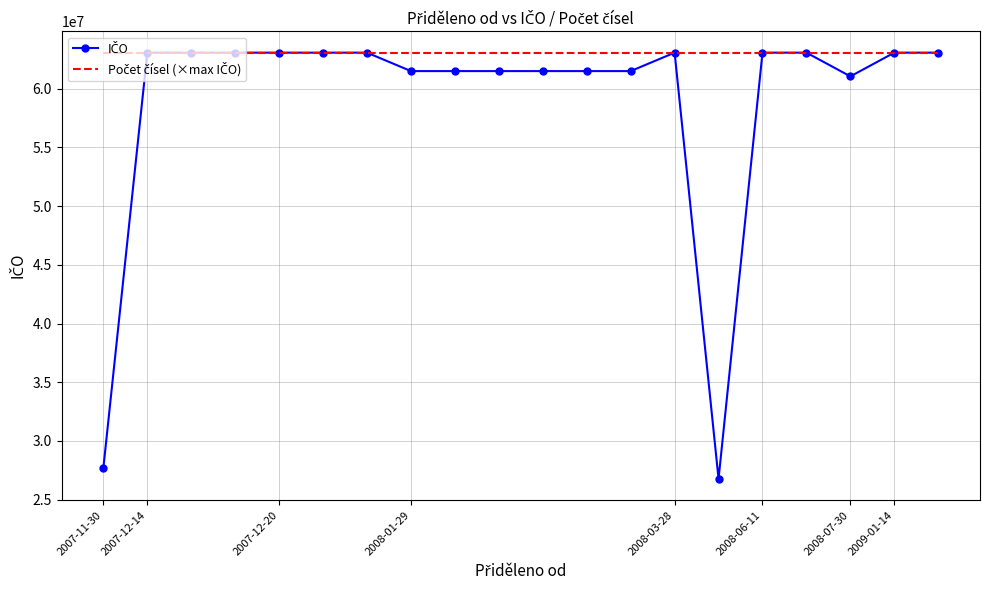

What is the smallest value displayed?

26760720